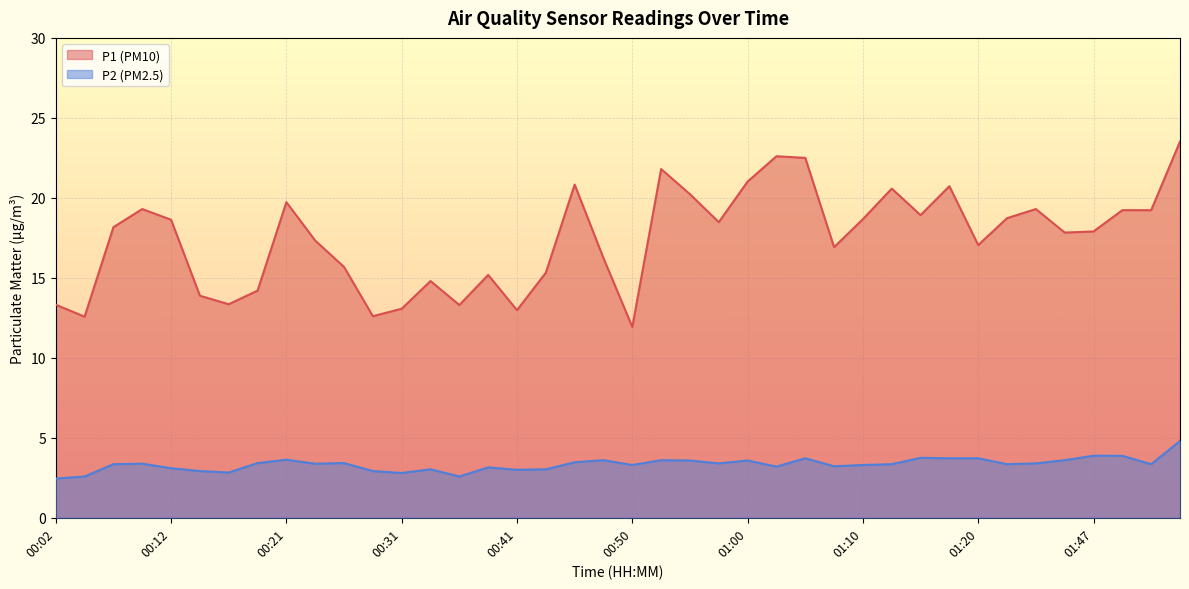

How many categories are shown in the chart?

40